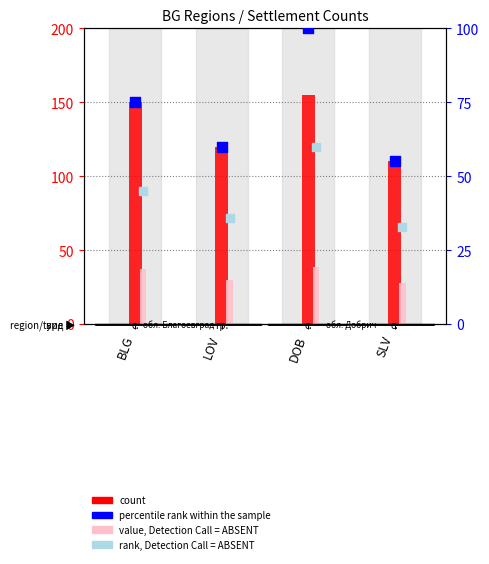

Which series has the largest total across all categories?

count